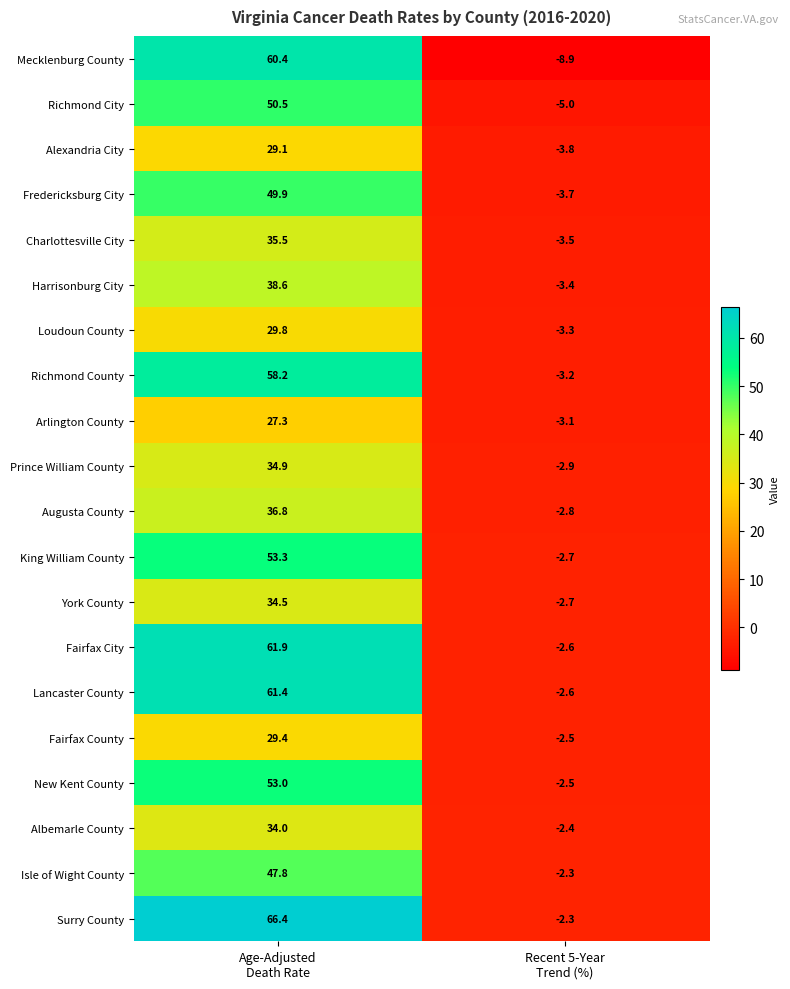

What is the greatest value displayed?

66.4